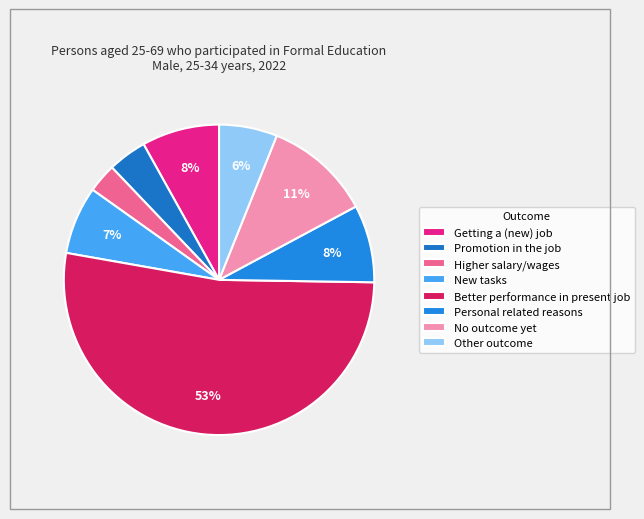

To the nearest percent, what percentage of the pie is Higher salary/wages?

3%